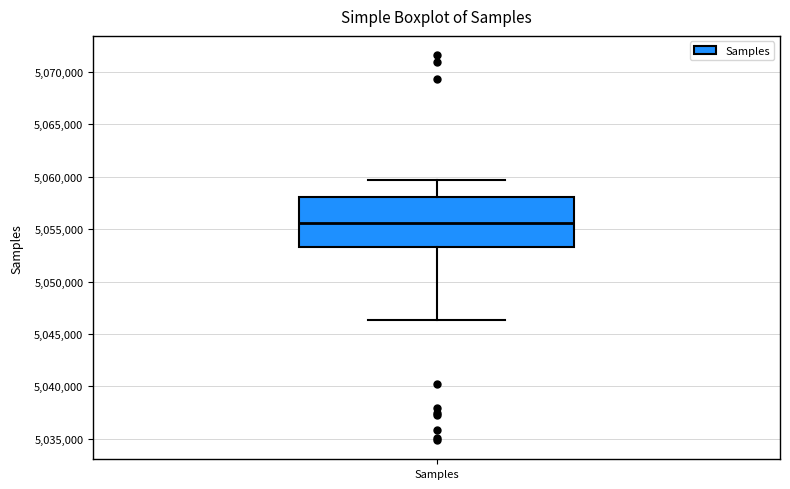

Read this box plot against the y-axis: the position of the median line, the range covered by the box, and the ends of both whiskers. The values are not printed on the chart, so give them approximately, as read against the axis.

median 5055500, box 5053500 to 5058000, whiskers 5046500 to 5059500